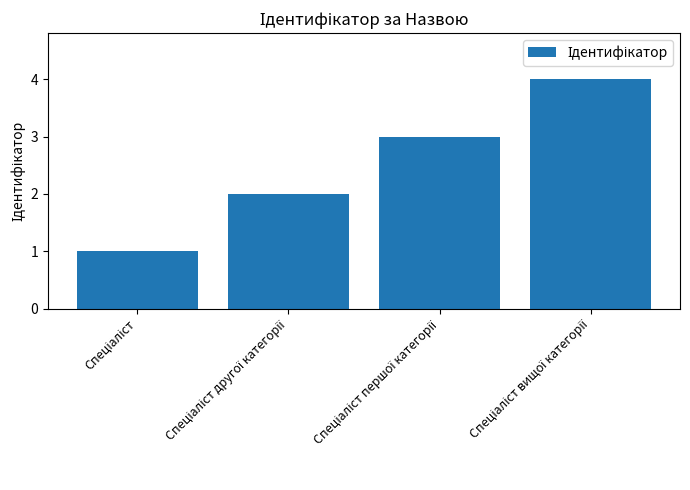

Reading left to right, list all the values displayed in this chart.

1	2	3	4